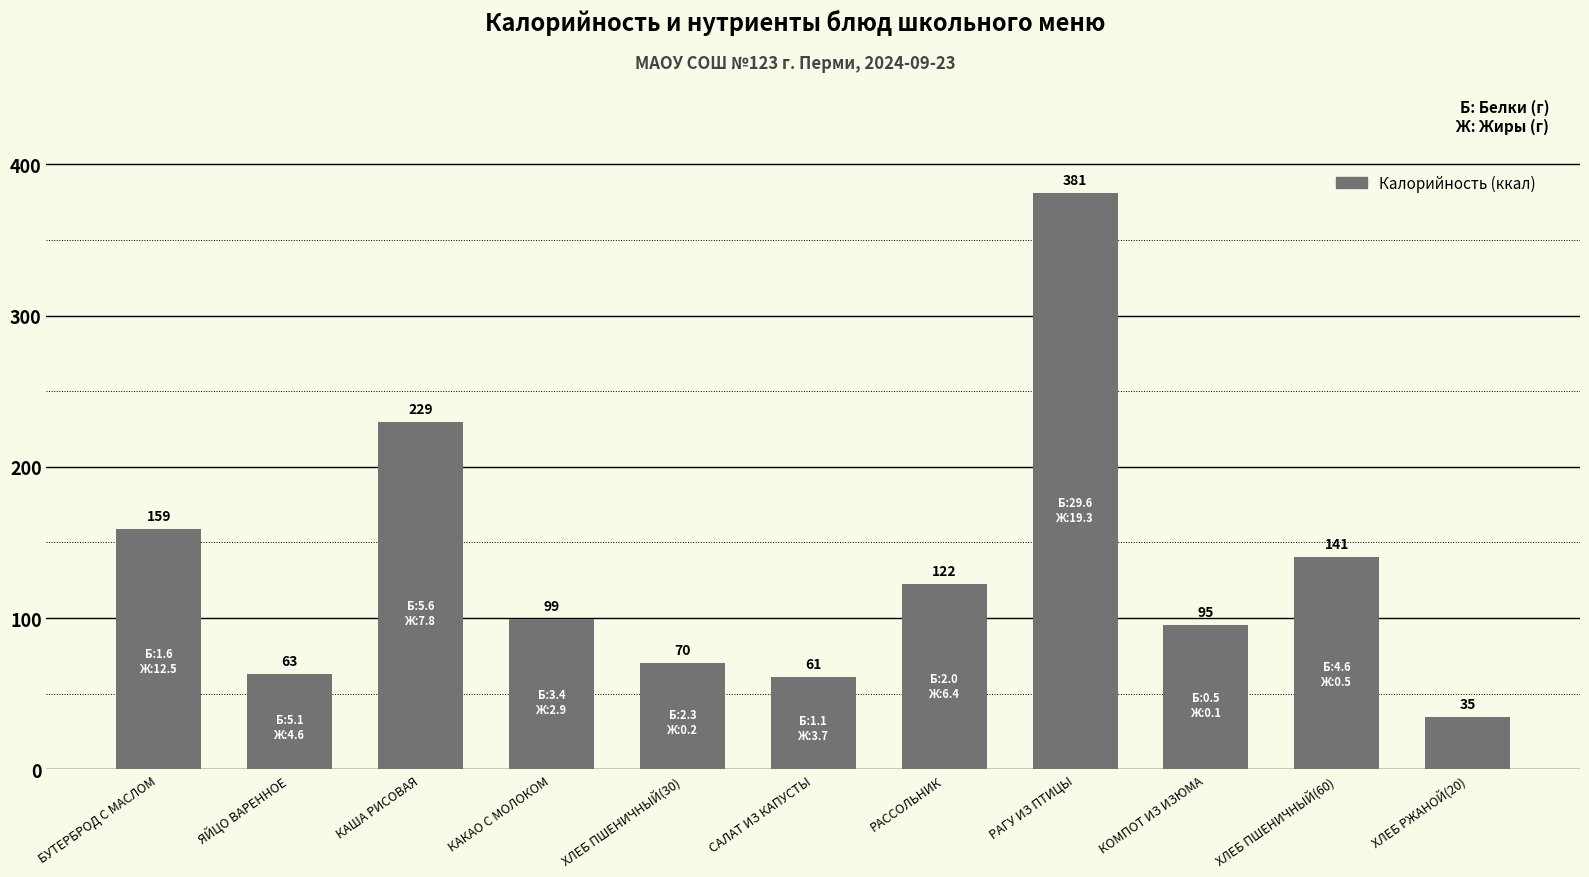

What is the value of the 7th bar from the left?

122.4